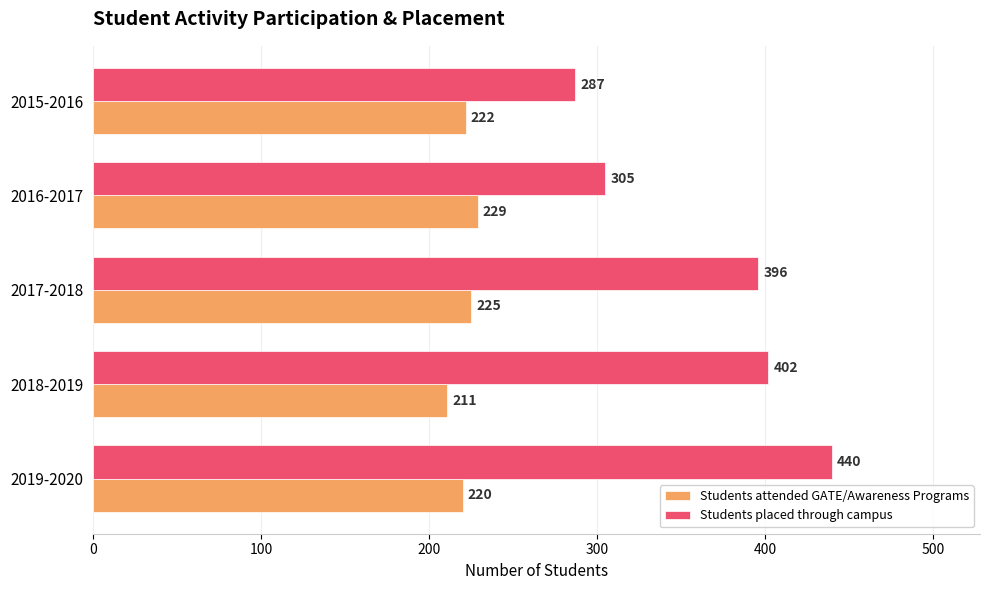

What is the average value of the Students attended GATE/Awareness Programs series?

221